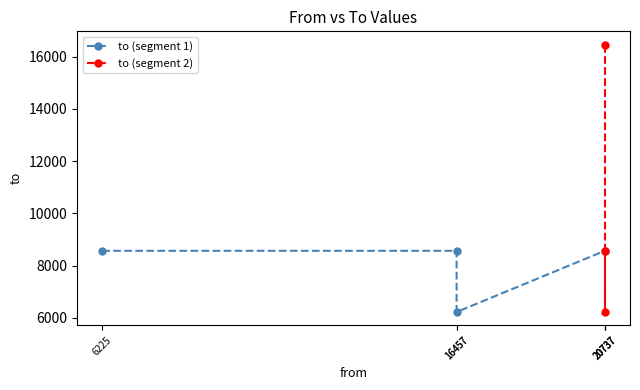

What is the maximum value shown in the chart?

16457